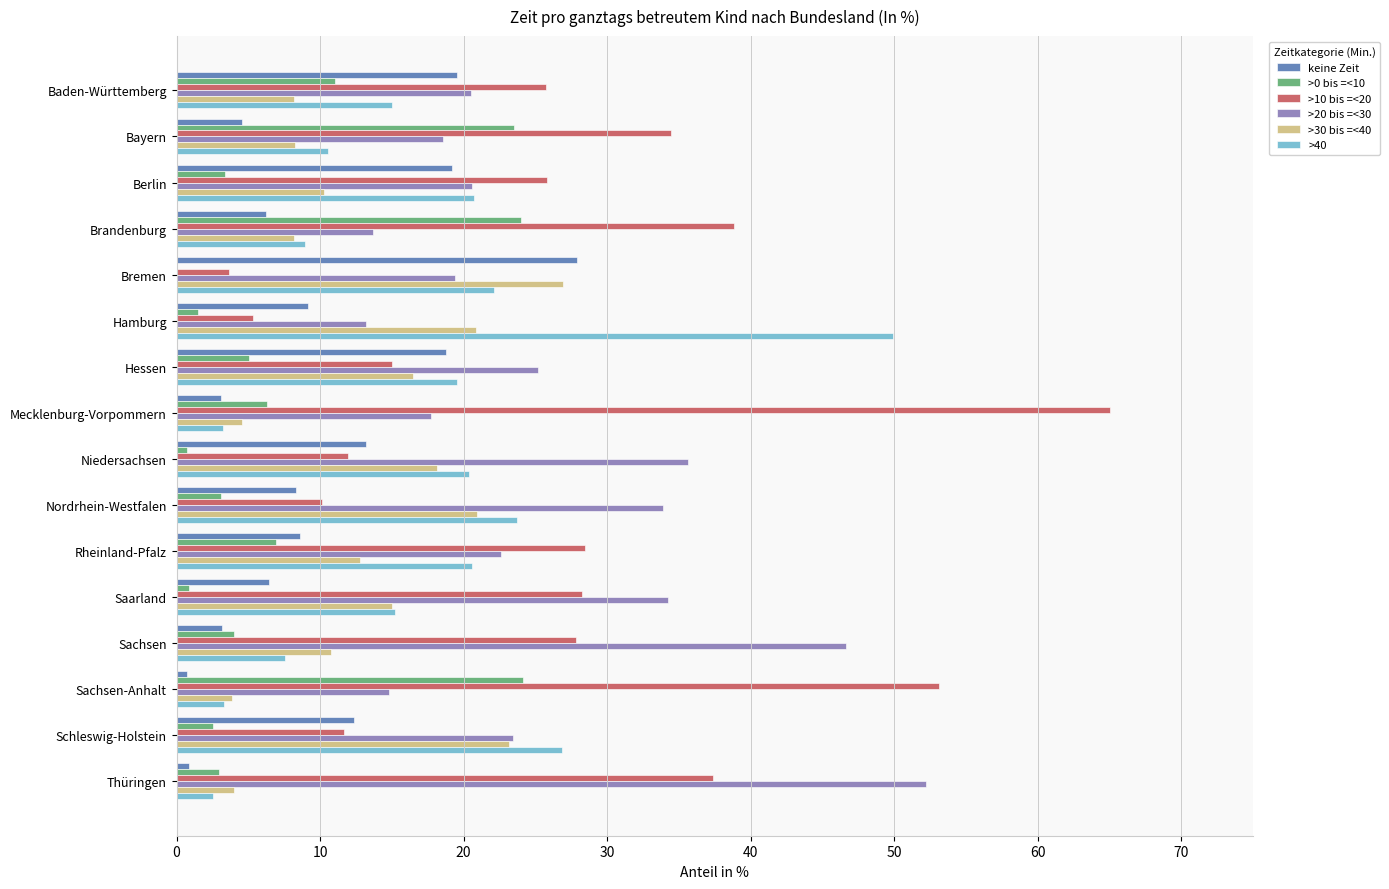

Which category has the highest value in the >20 bis =<30 series?

Thüringen